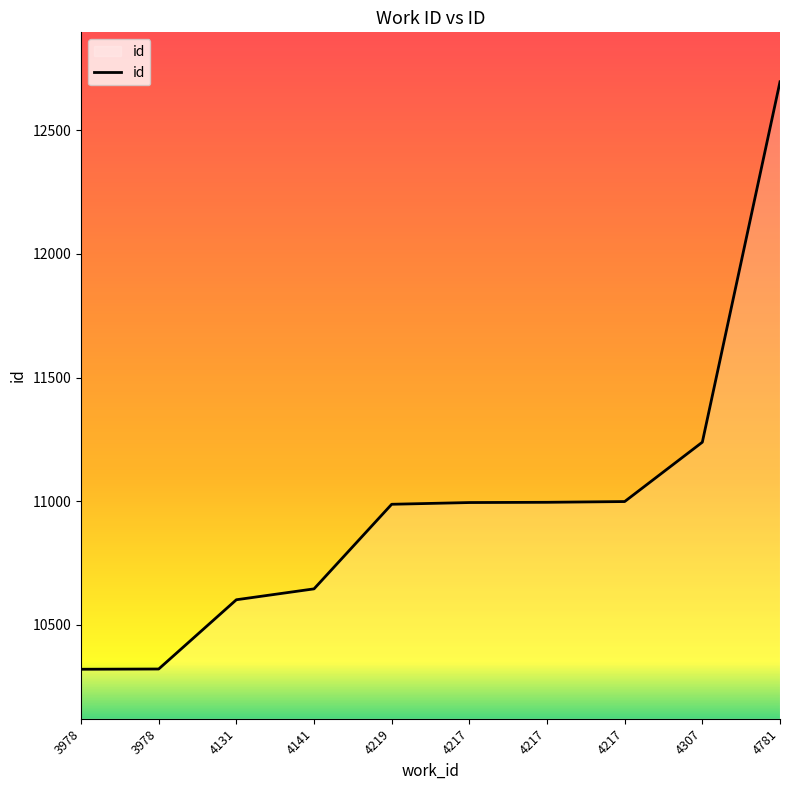

What is the average value?

10980